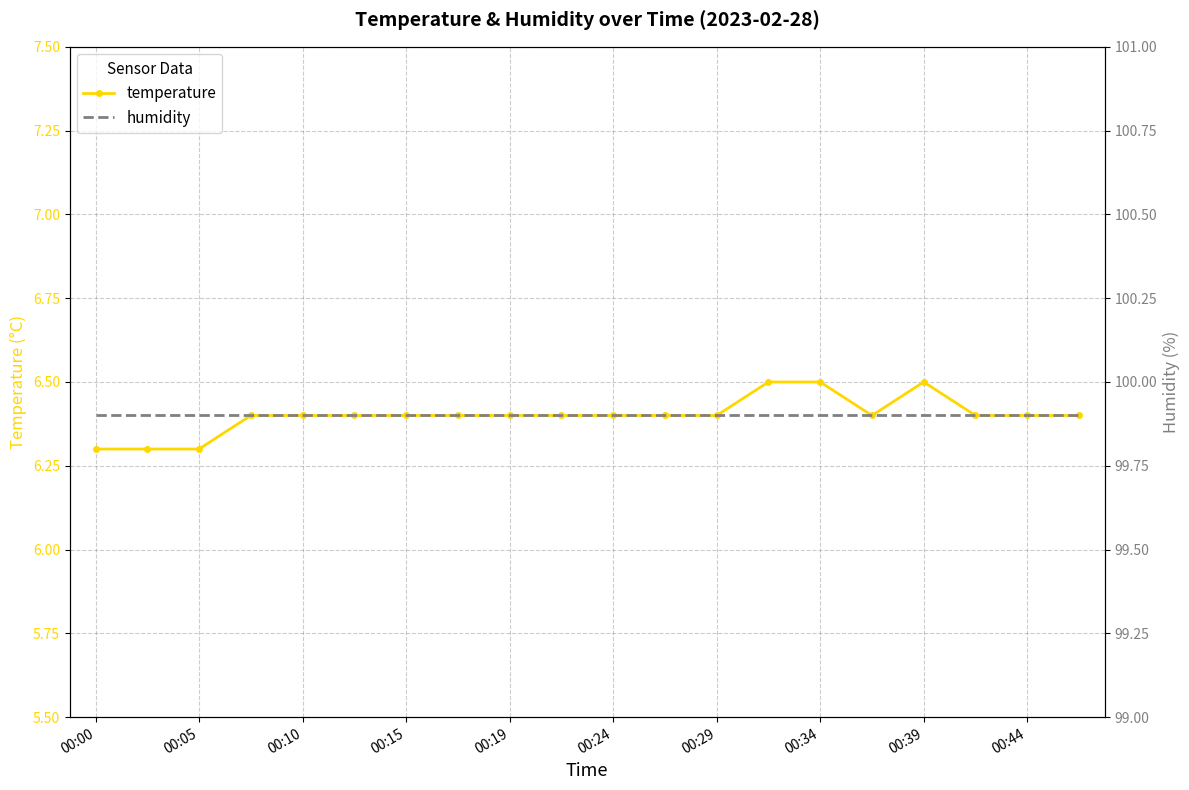

What is the value of the temperature point at the 18th from the left?

6.4